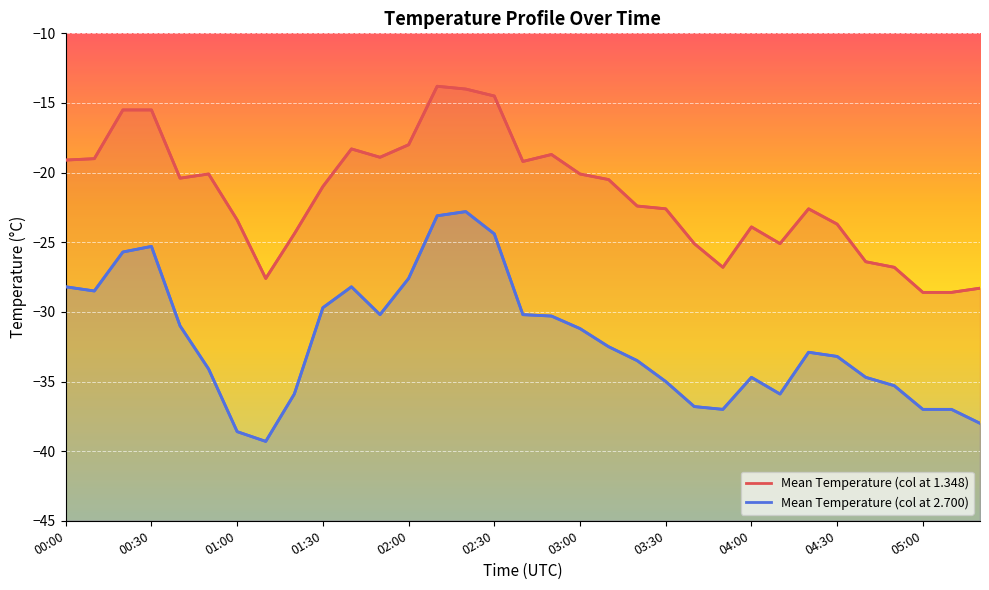

True or false: Mean Temperature (col at 1.348) has a value of -23.4 at 01:00.

True